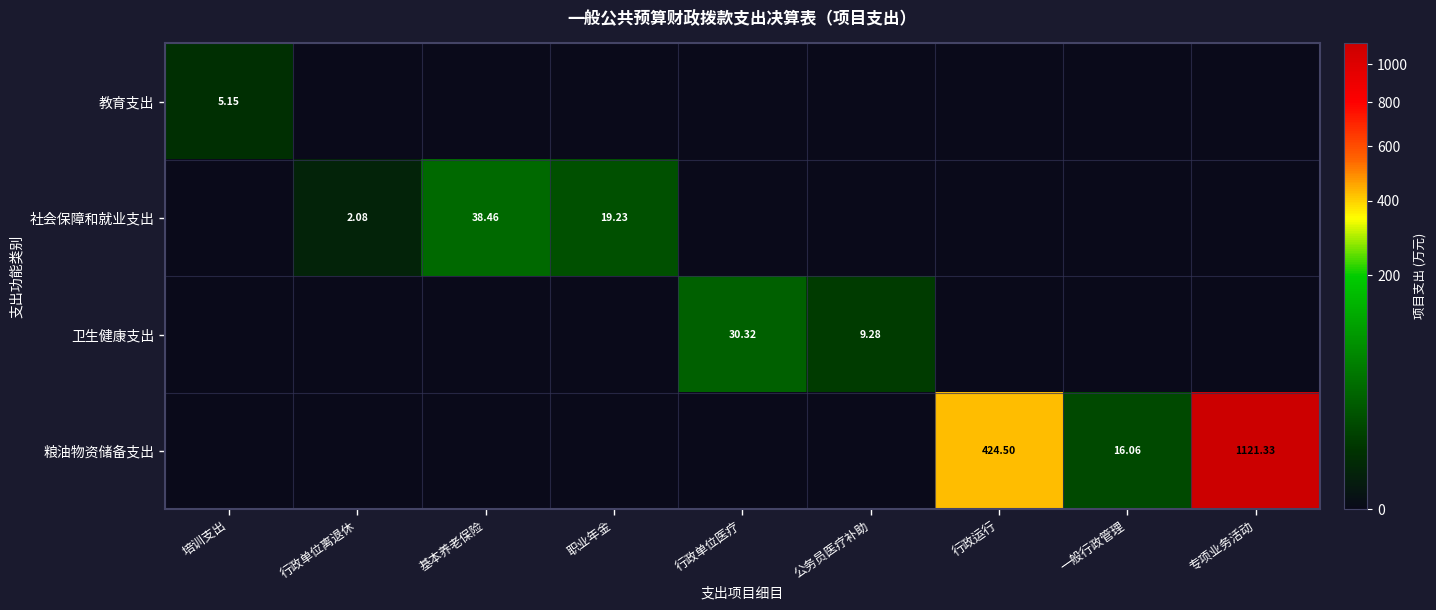

Rank the series by their maximum value, from highest to lowest.

粮油物资储备支出, 社会保障和就业支出, 卫生健康支出, 教育支出